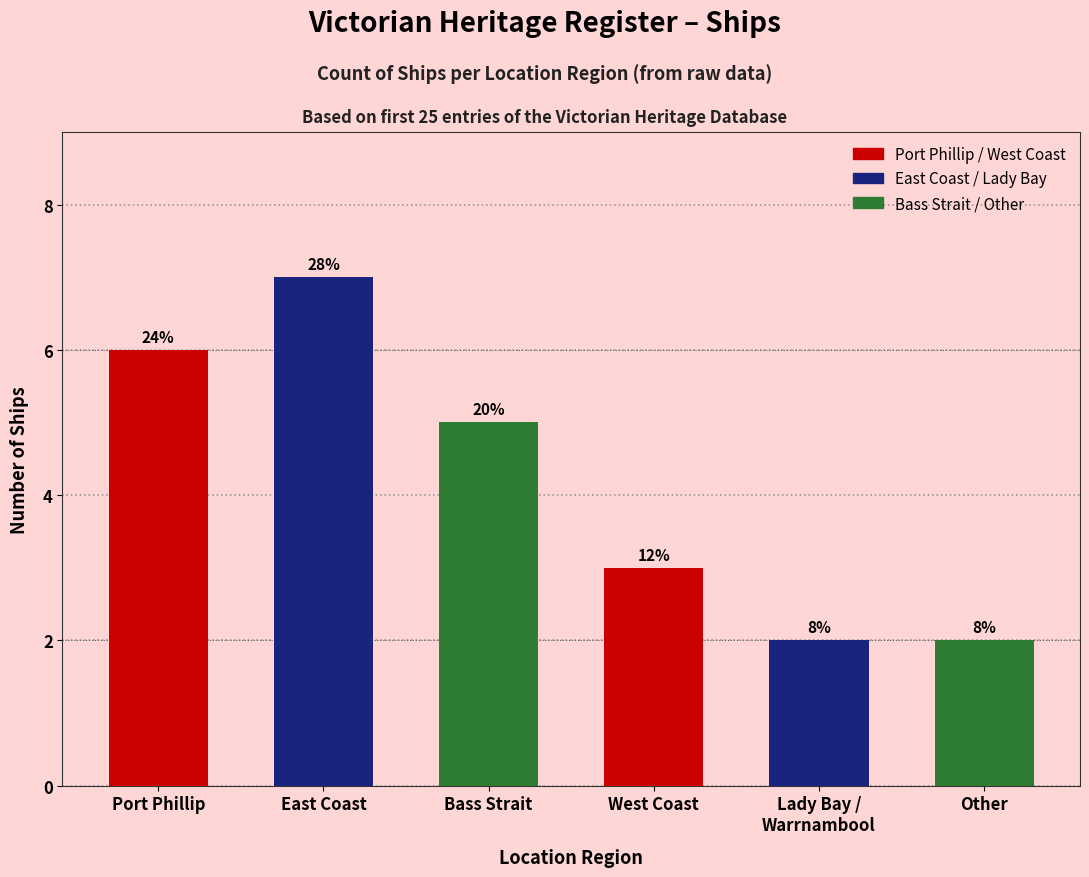

Which label corresponds to the smallest value in the chart?

Lady Bay / Warrnambool